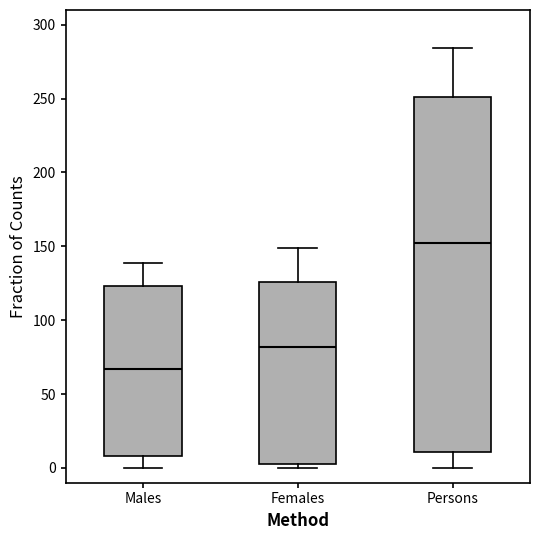

Reading left to right, transcribe this box plot: for each box, give where its median line is, the range the box spans, and where its two whiskers end, as read against the y-axis. The values are not printed on the chart, so give them approximately, as read against the axis.

Males: median 65, box 10 to 125, whiskers 0 to 140
Females: median 80, box 5 to 125, whiskers 0 to 150
Persons: median 150, box 10 to 250, whiskers 0 to 285